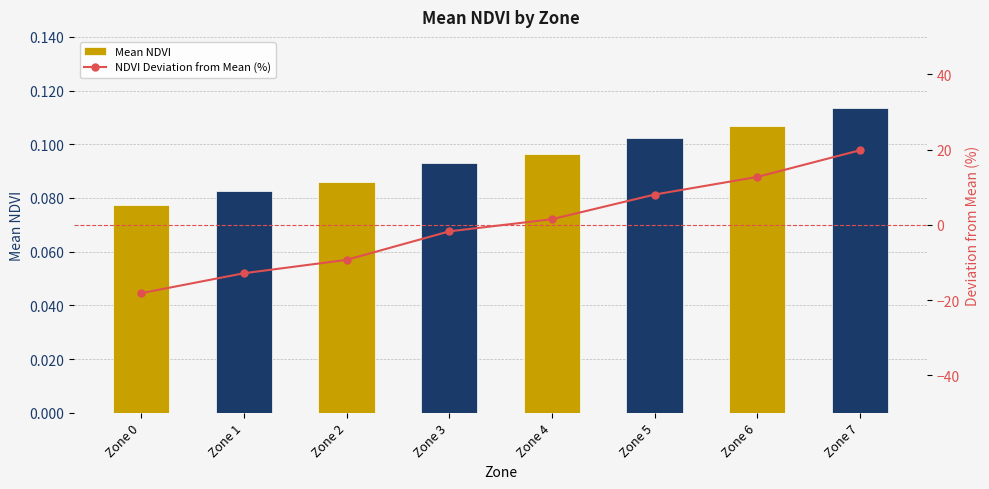

What is the spread (max minus min) of values at Zone 6?

12.6